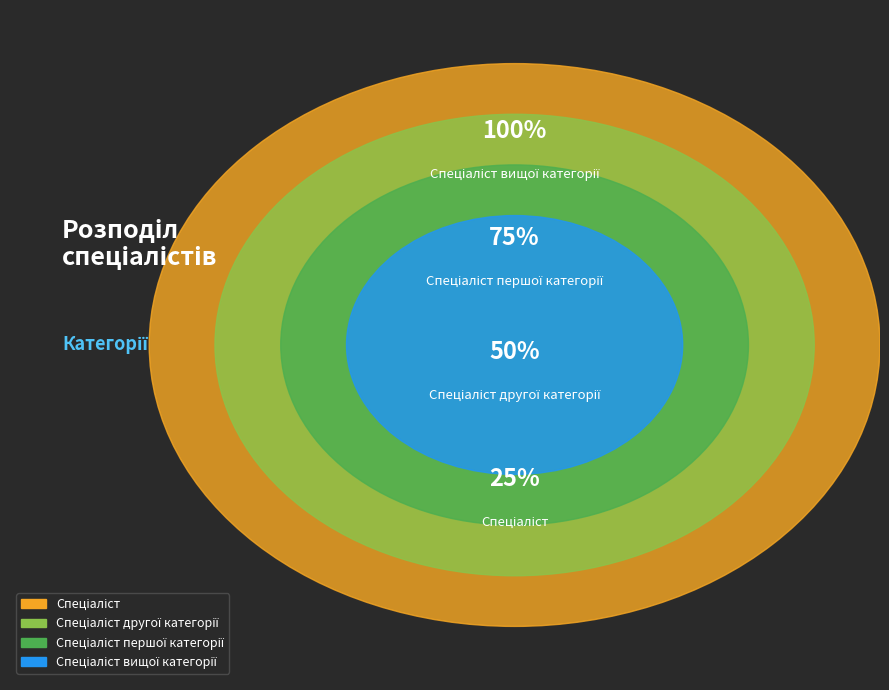

What is the smallest slice in the pie chart?

Спеціаліст